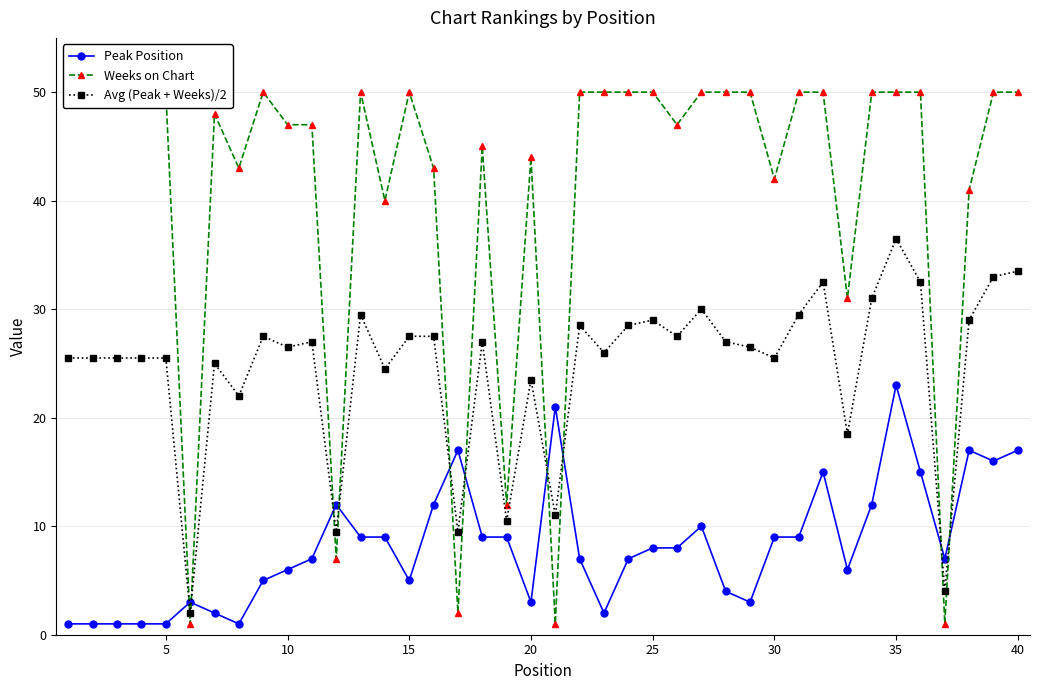

Which series has the largest range (max minus min)?

Weeks on Chart